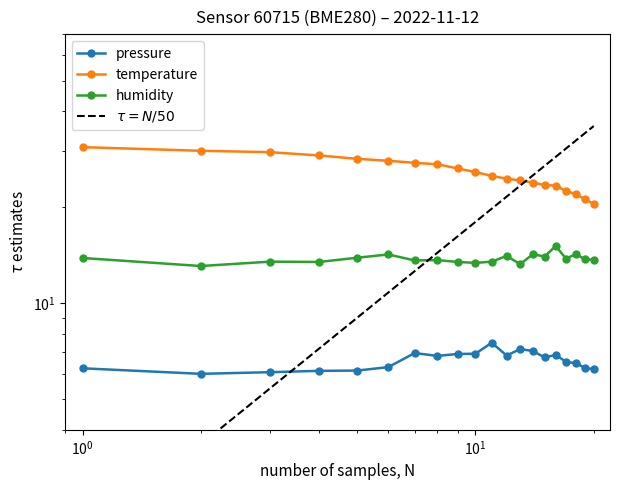

List the series in order of their overall mean, highest first.

temperature, humidity, pressure